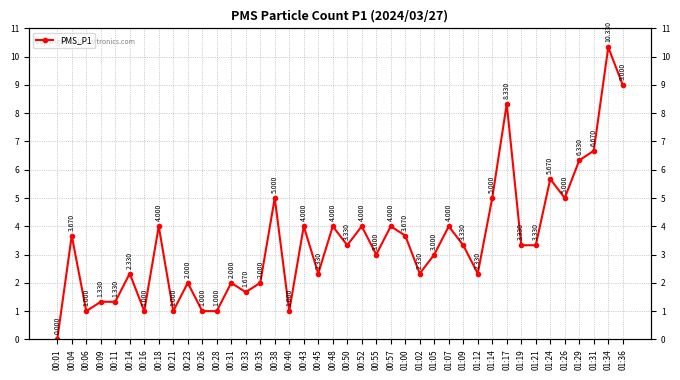

What is the label of the 35th point from the right?

00:14